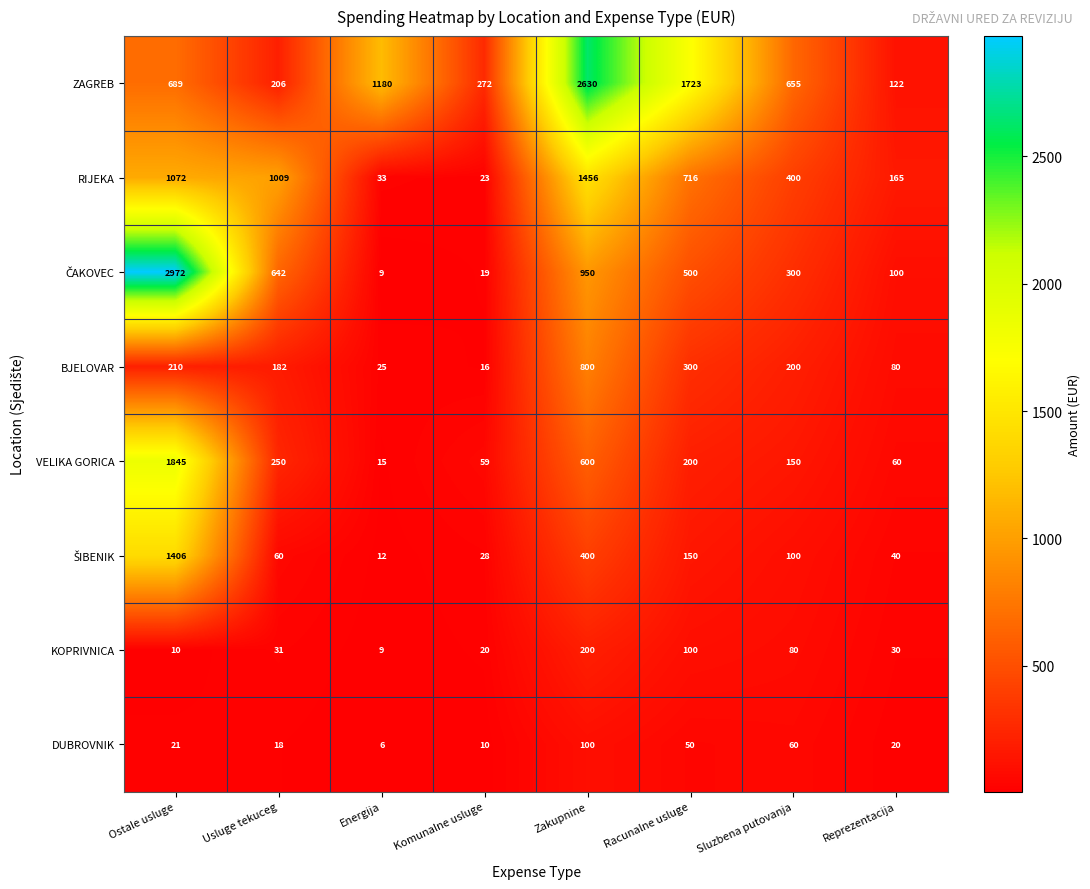

How many data points does each series have?

8